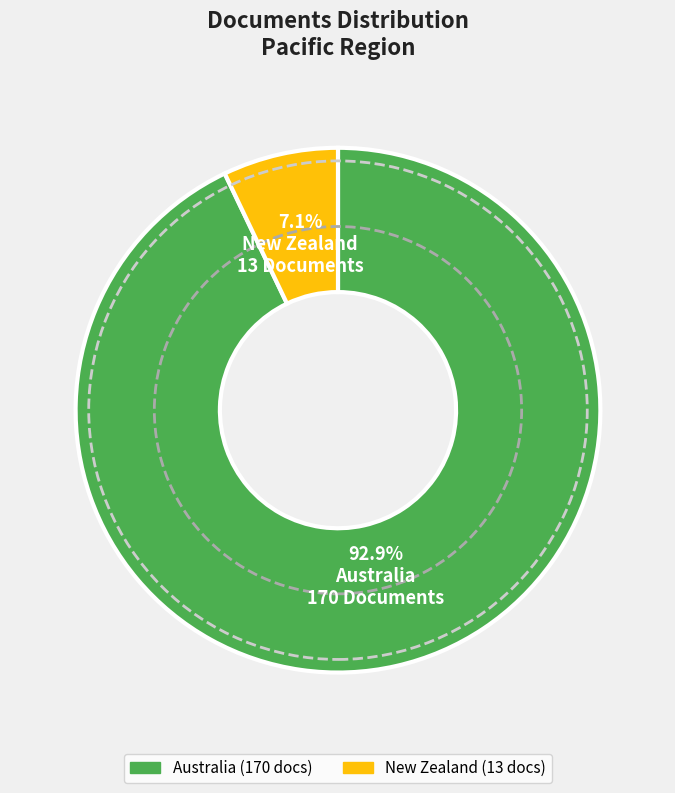

Do Australia and New Zealand together represent more than half of the pie?

Yes